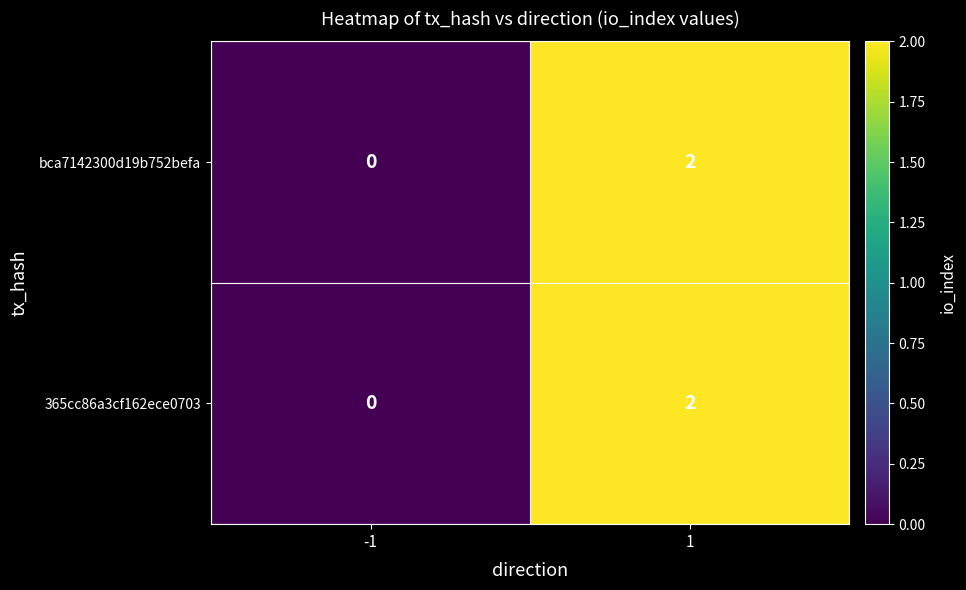

The value of bca7142300d19b752befa at -1 is 1. True or false?

False